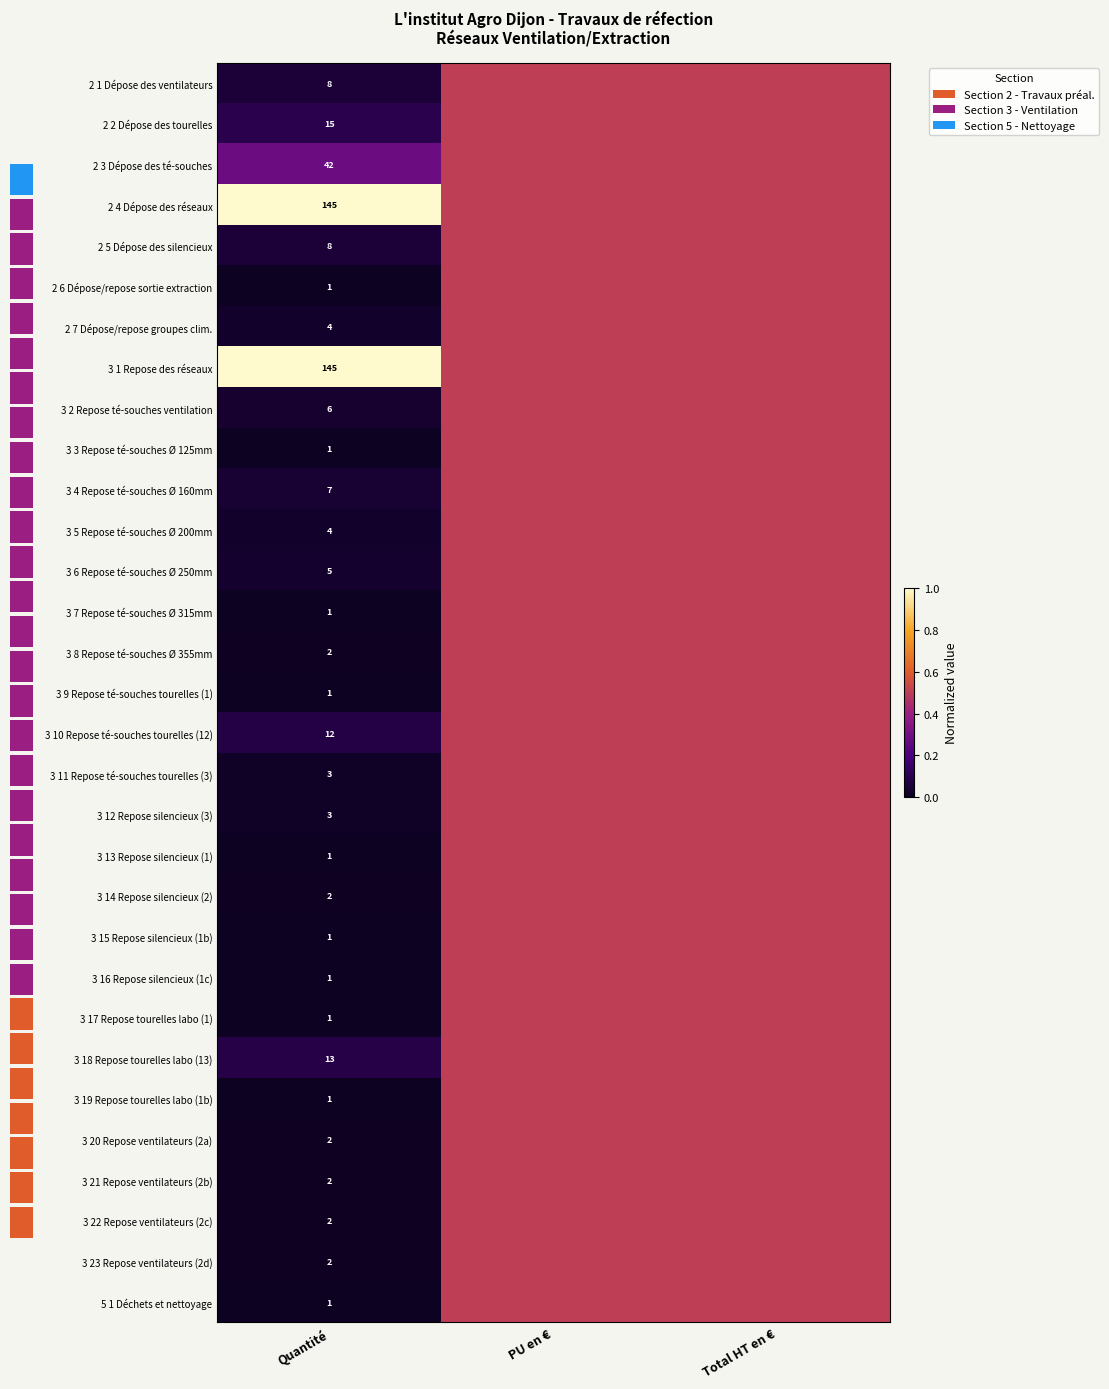

Is it true that 3 11 Repose té-souches tourelles (3) equals 2.0 at Quantité?

False